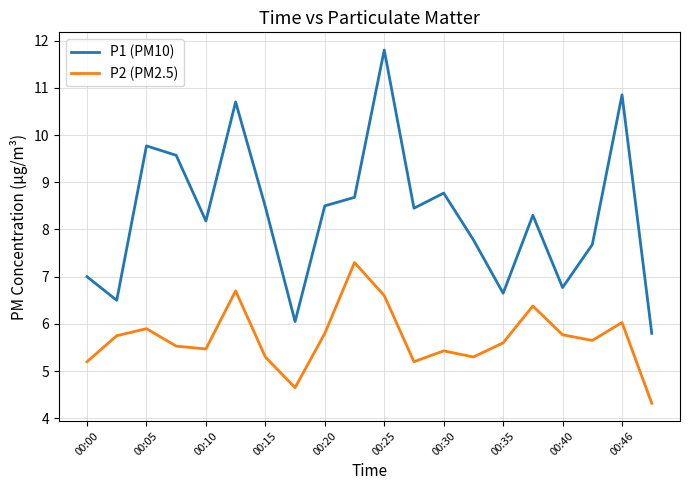

Which series has the largest range (max minus min)?

P1 (PM10)